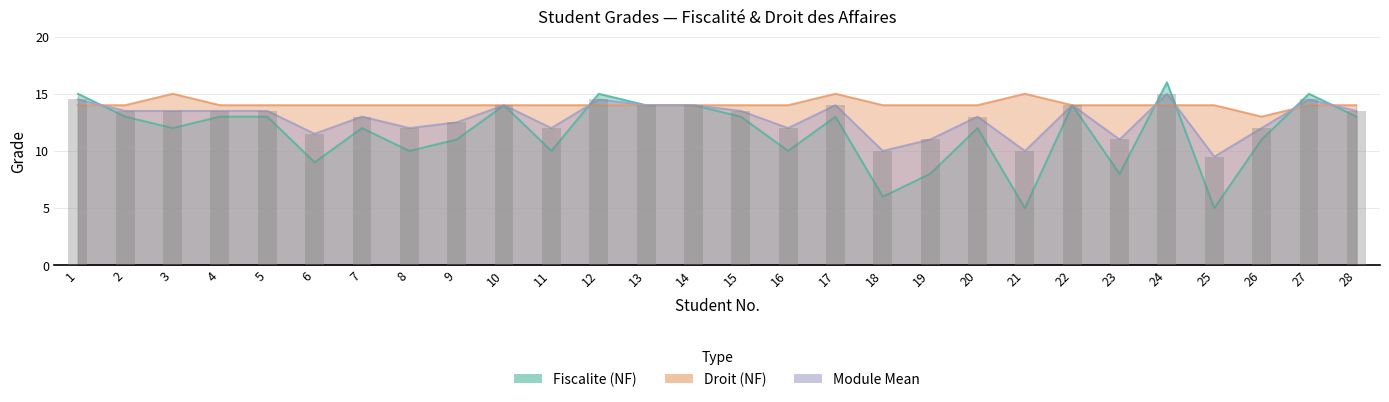

How many groups of bars are there?

28